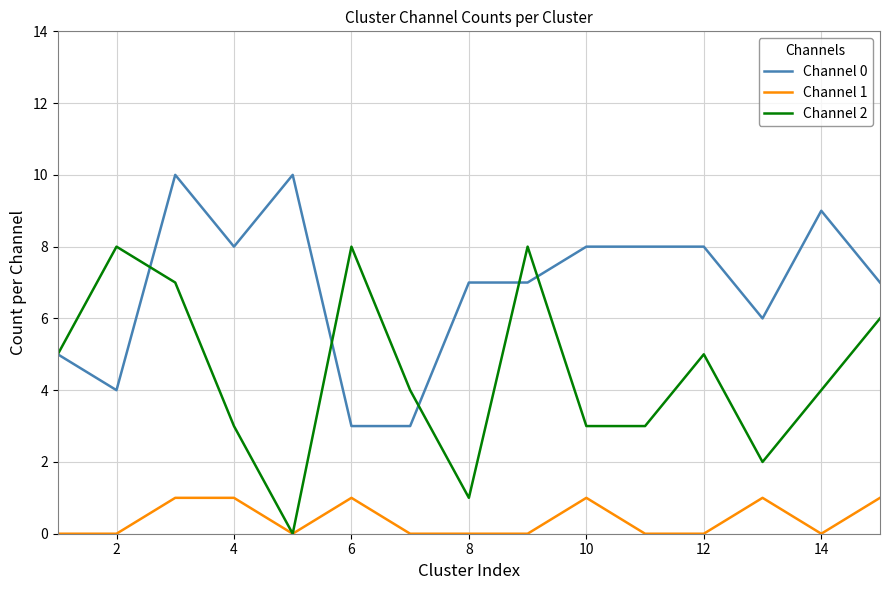

Reading left to right, list all the values displayed in this chart.

Channel 0: 5	4	10	8	10	3	3	7	7	8	8	8	6	9	7
Channel 1: 0	0	1	1	0	1	0	0	0	1	0	0	1	0	1
Channel 2: 5	8	7	3	0	8	4	1	8	3	3	5	2	4	6